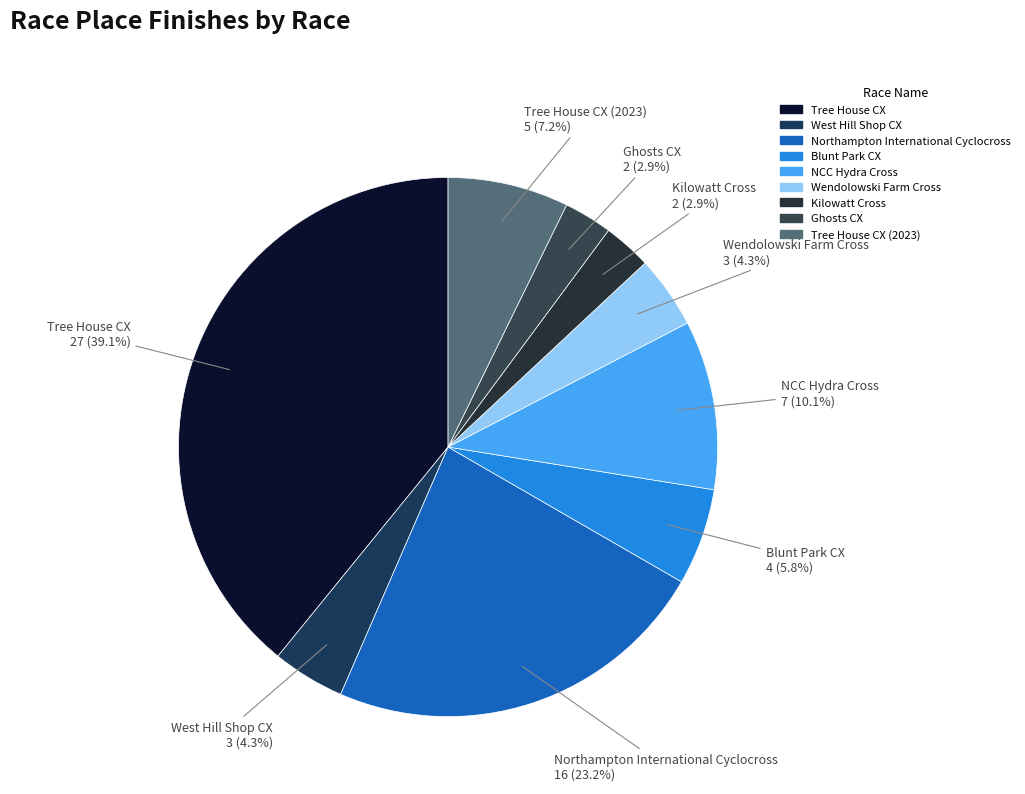

What percentage is the Wendolowski Farm Cross slice, to the nearest percent?

4%